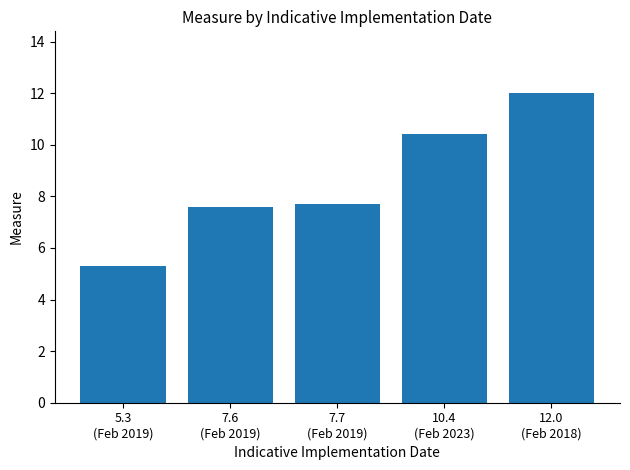

True or false: the data shows 11.4 at 7.7
(Feb 2019).

False